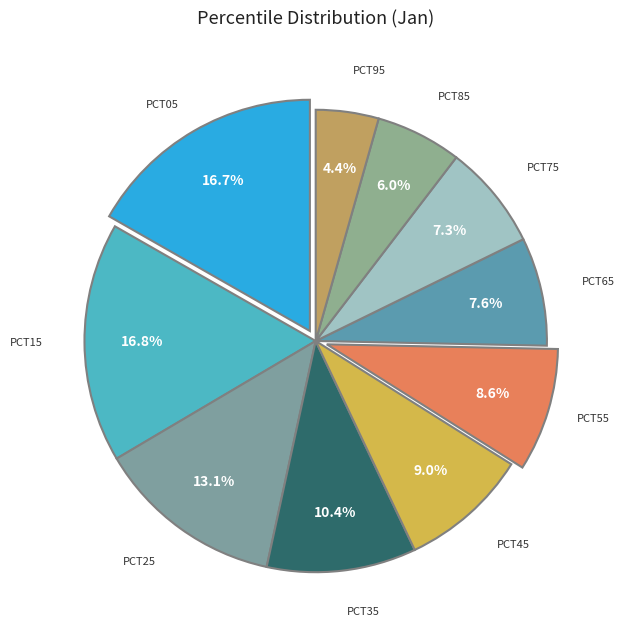

Is there a majority slice in this chart?

No